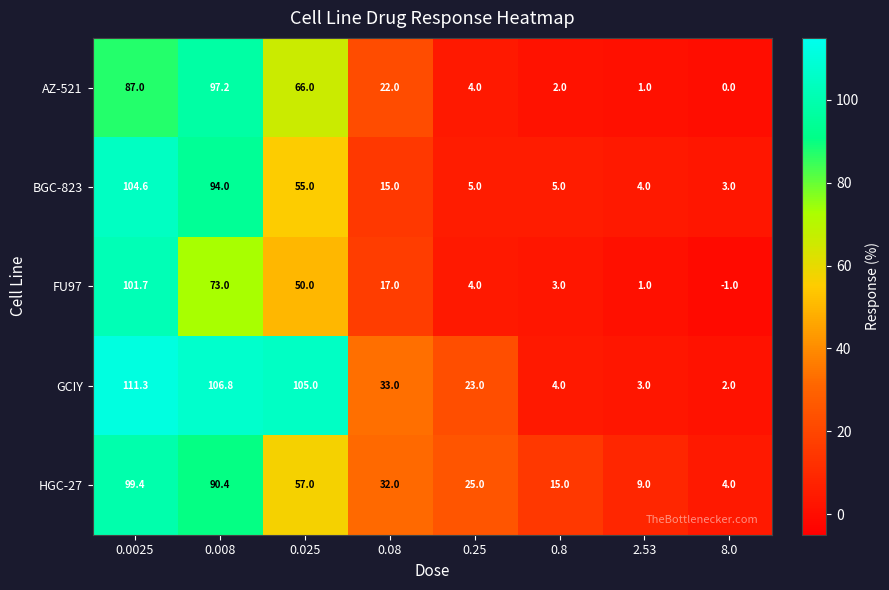

Read the BGC-823 value at 0.08.

15.0